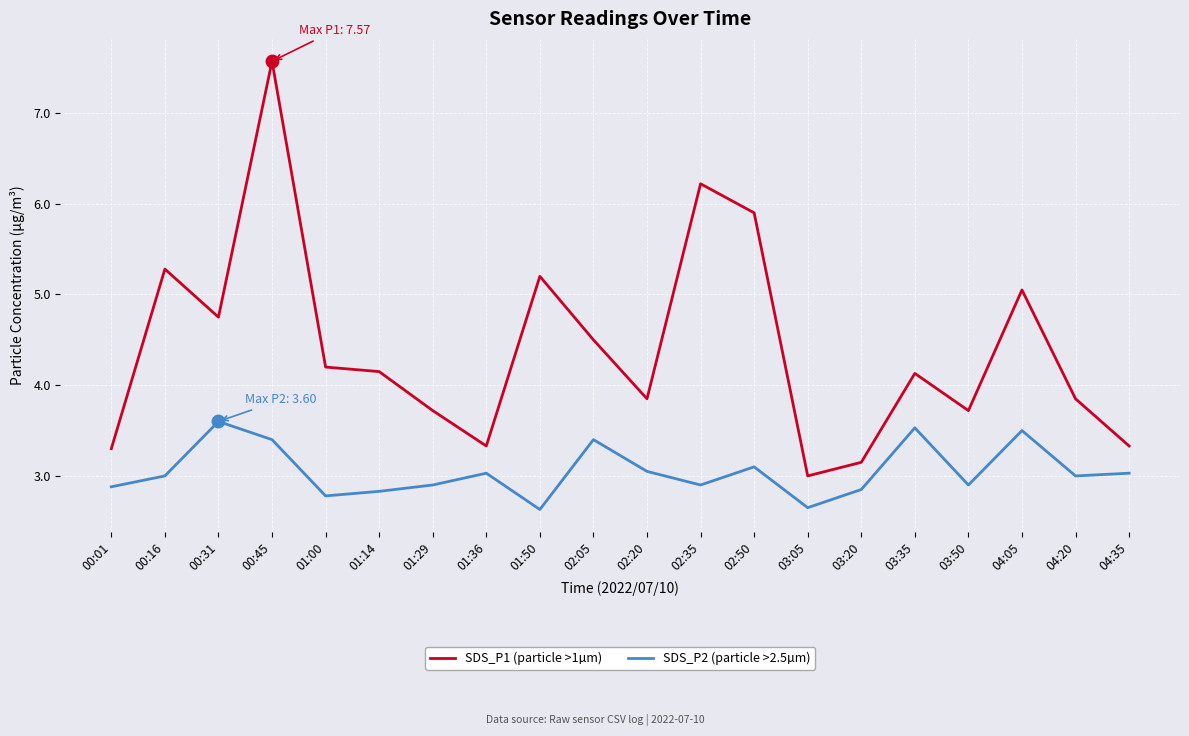

Which category has the highest value across all series?

00:45